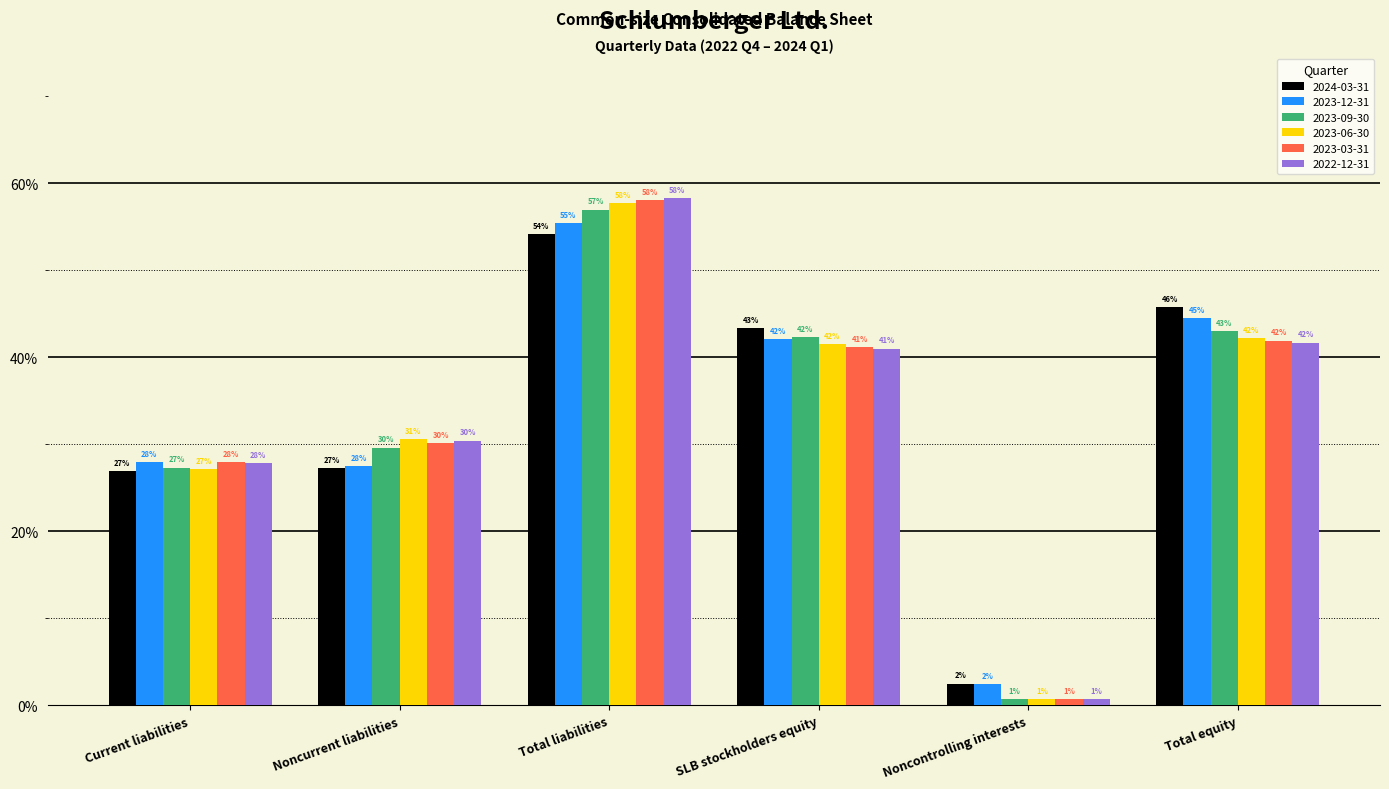

What is the highest value of the 2023-03-31 series?

0.6